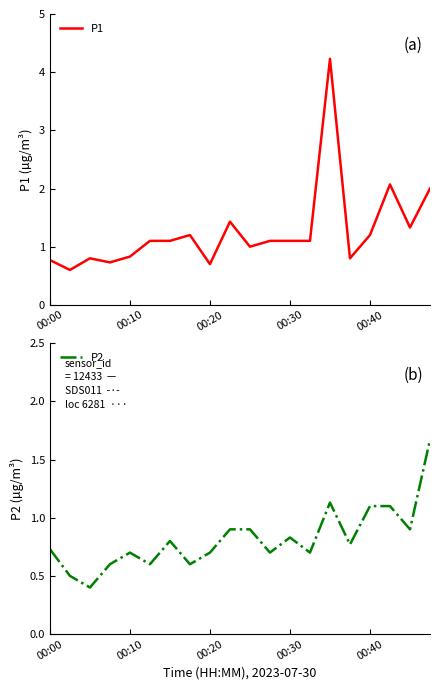

What is the sum of all P1 values?

25.2